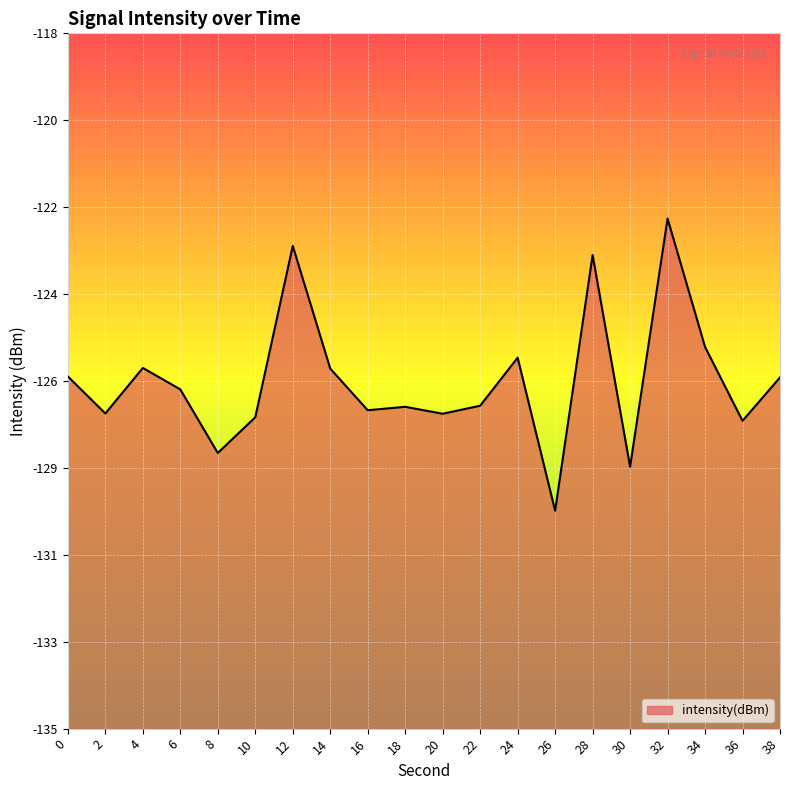

How many points are lower than both their immediate neighbors (excluding endpoints)?

7